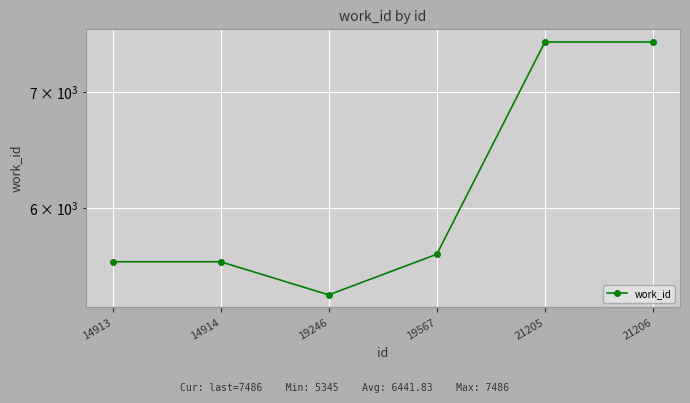

The value at 21206 is 7486. True or false?

True